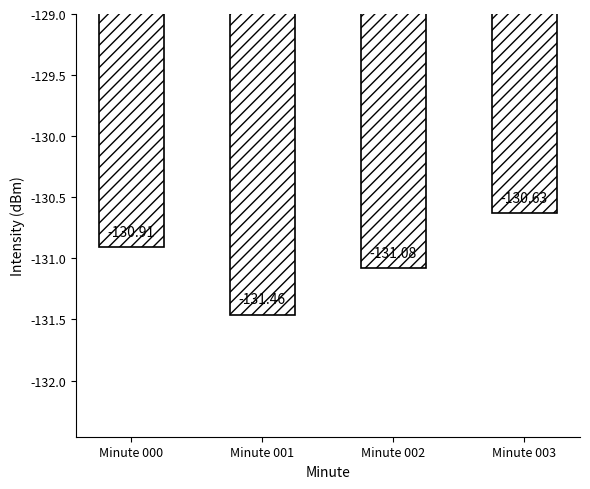

What is the value of the 4th bar from the left?

-130.6